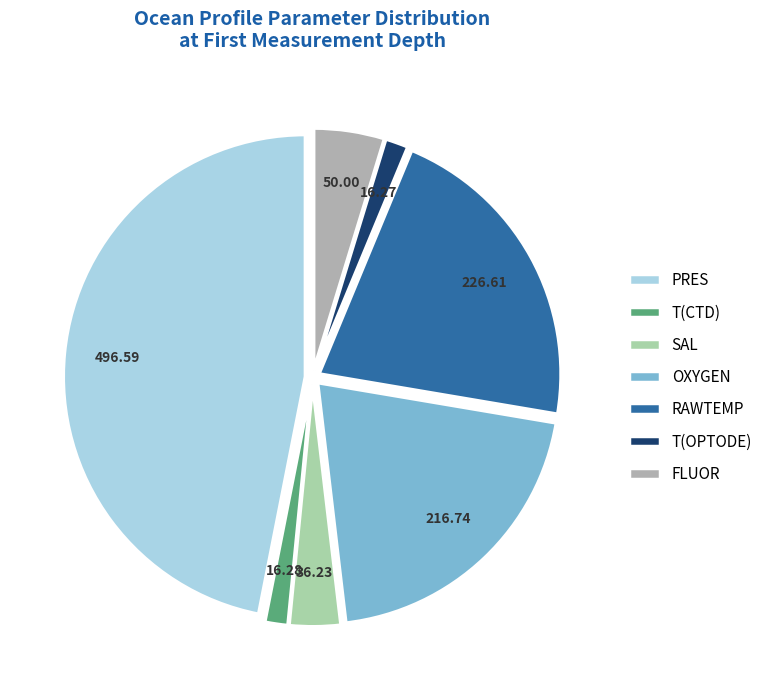

How many segments does this pie chart have?

7